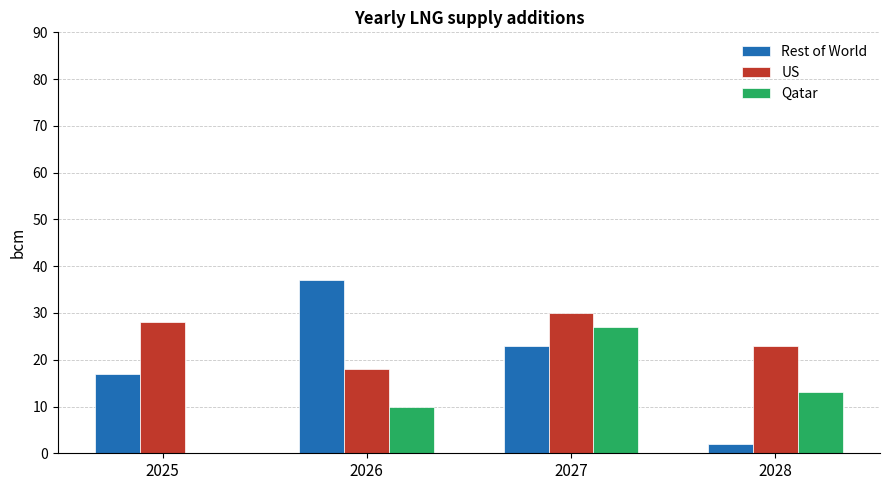

Is the value of US at 2027 greater than the value of Rest of World at 2027?

Yes